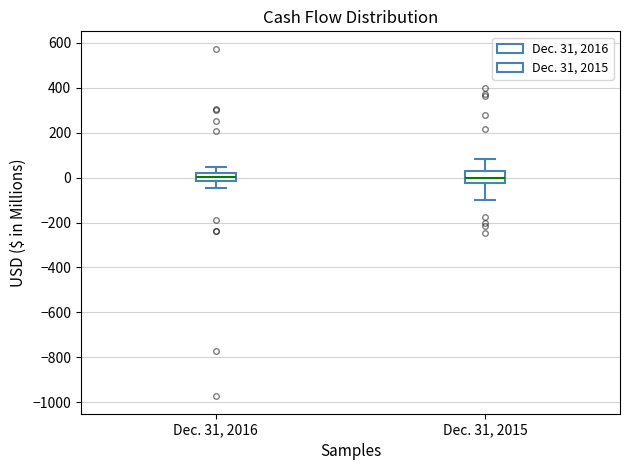

Where is the upper edge of the box for Dec. 31, 2016 on the y-axis? The values are not printed on the chart, so give them approximately, as read against the axis.

20